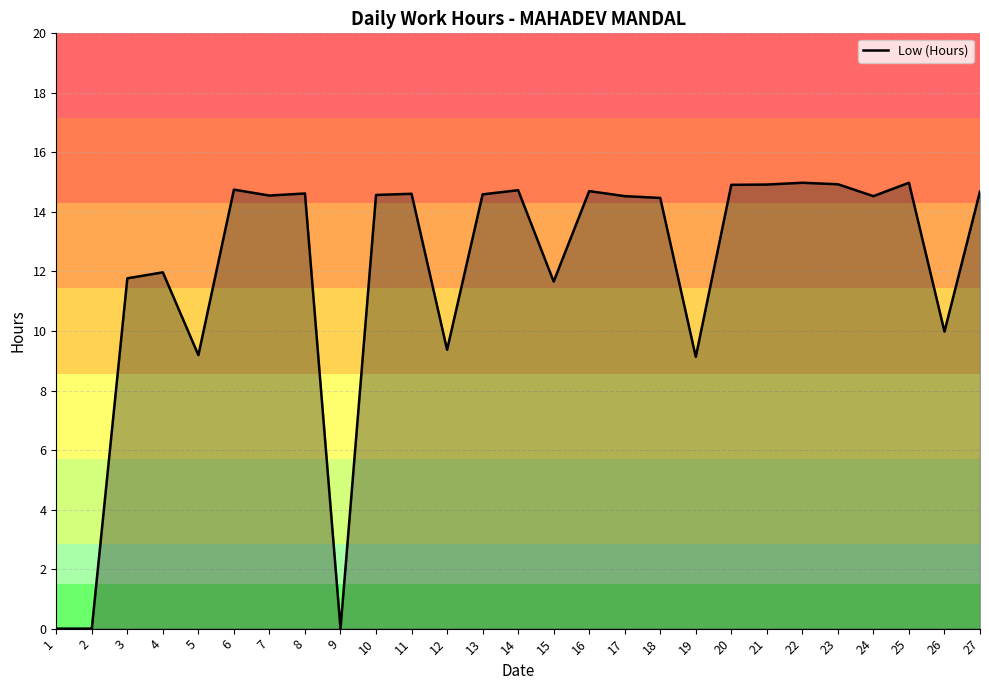

What is the difference between the maximum and minimum values?

15.0